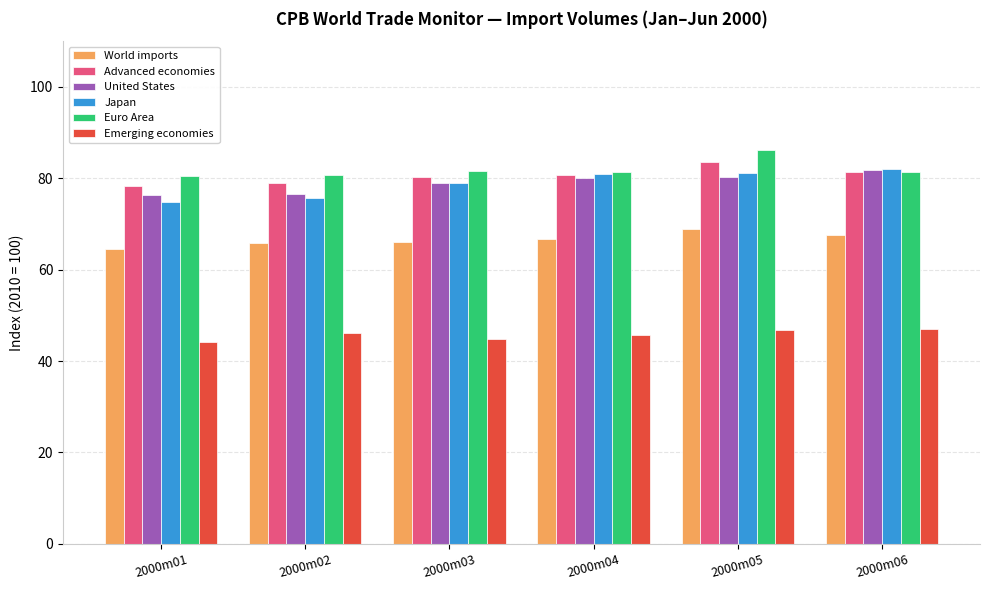

What is the maximum value shown in the chart?

86.2